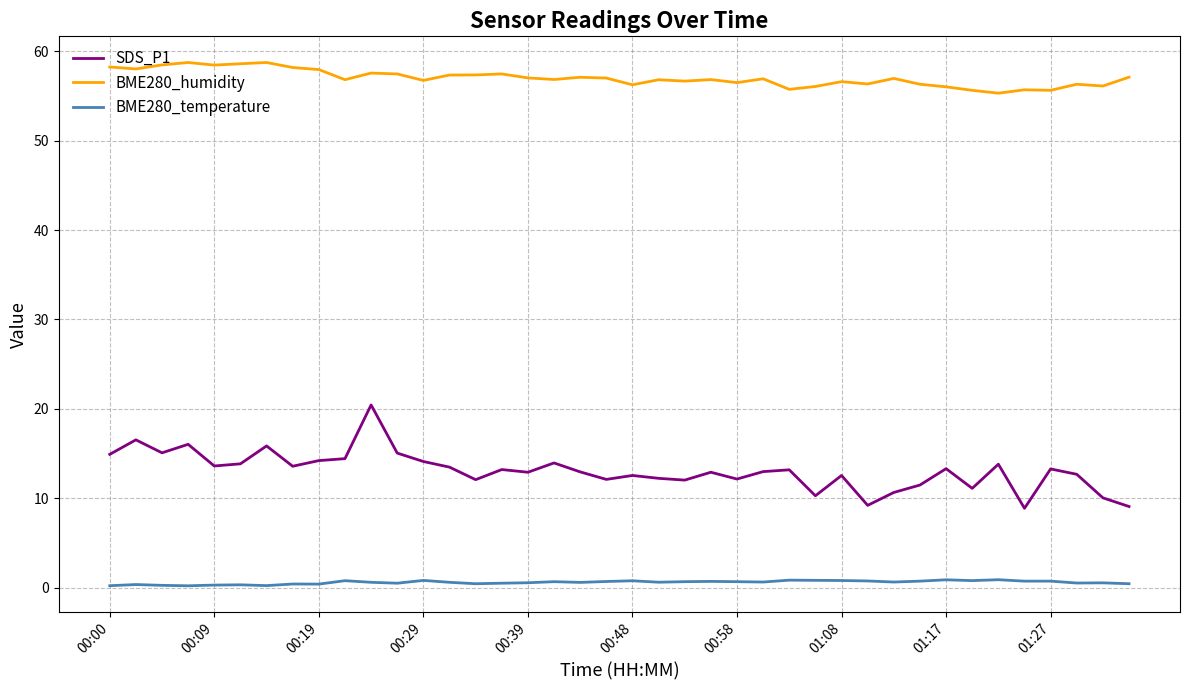

Which series has the widest spread of values?

SDS_P1